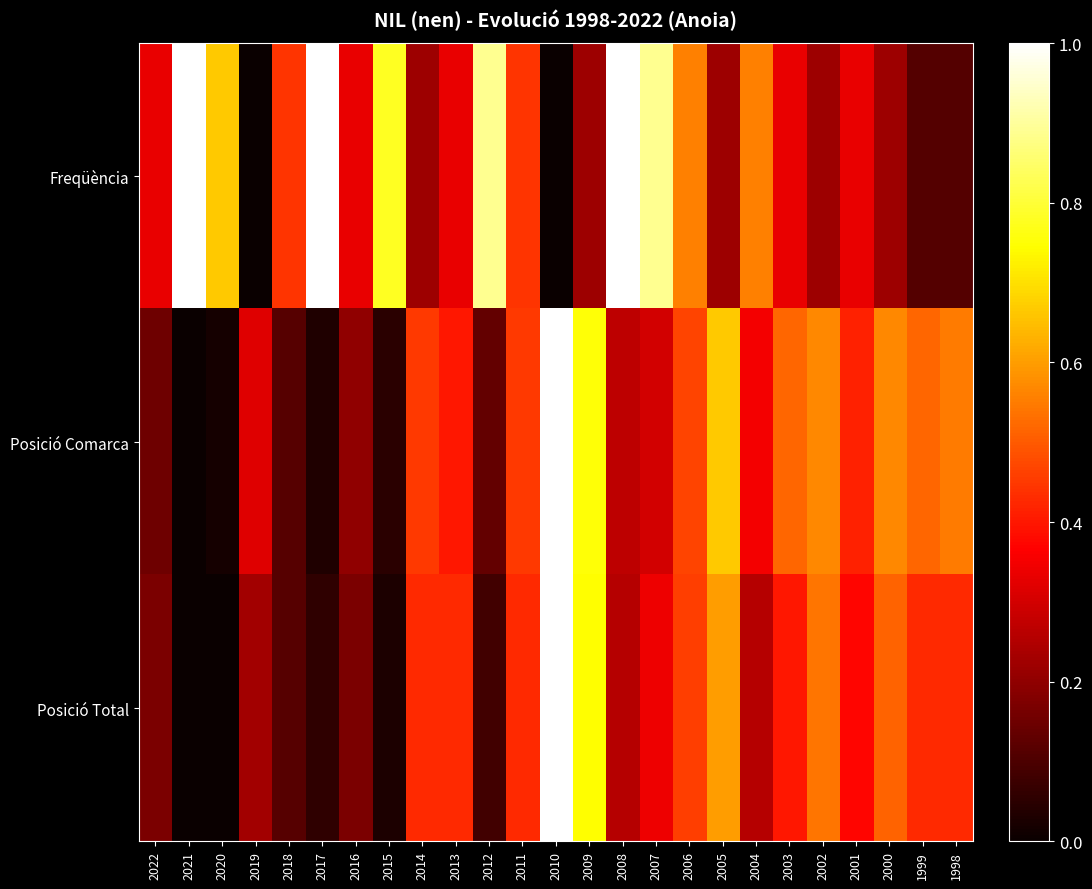

At which category does the chart reach its peak across all series?

2021